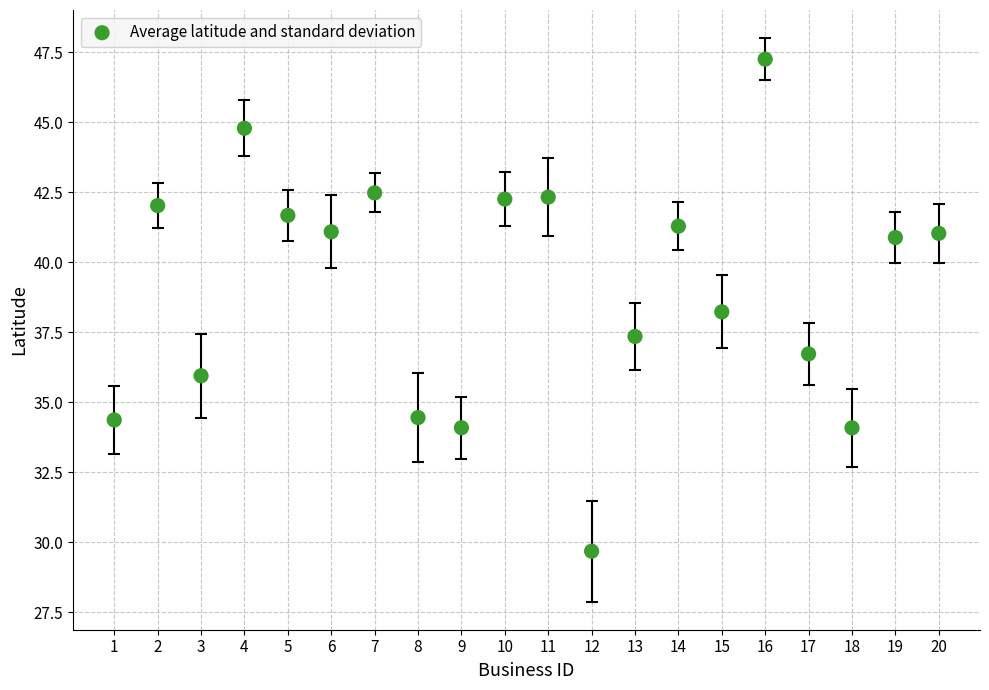

What is the range of X values (max minus min)?

19.0